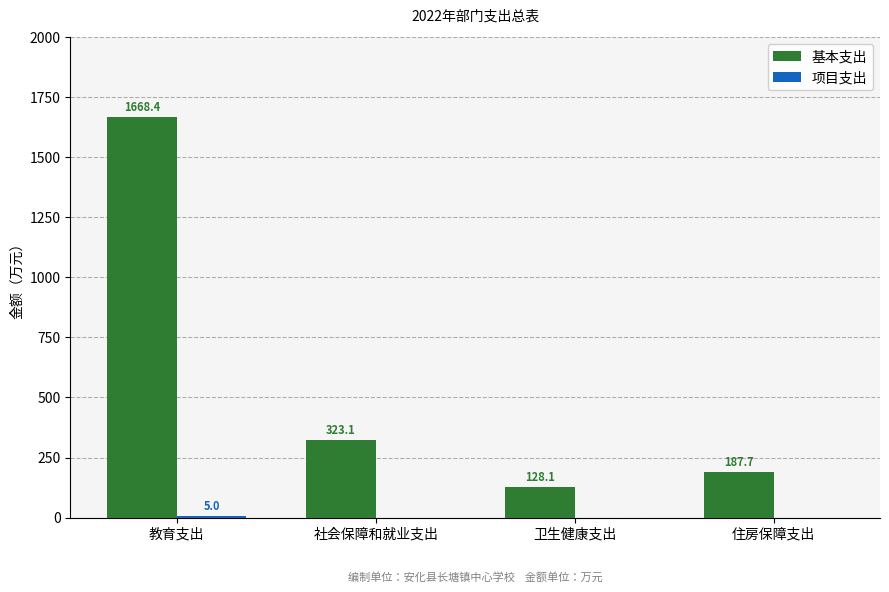

The value of 基本支出 at 住房保障支出 is 187.7. True or false?

True